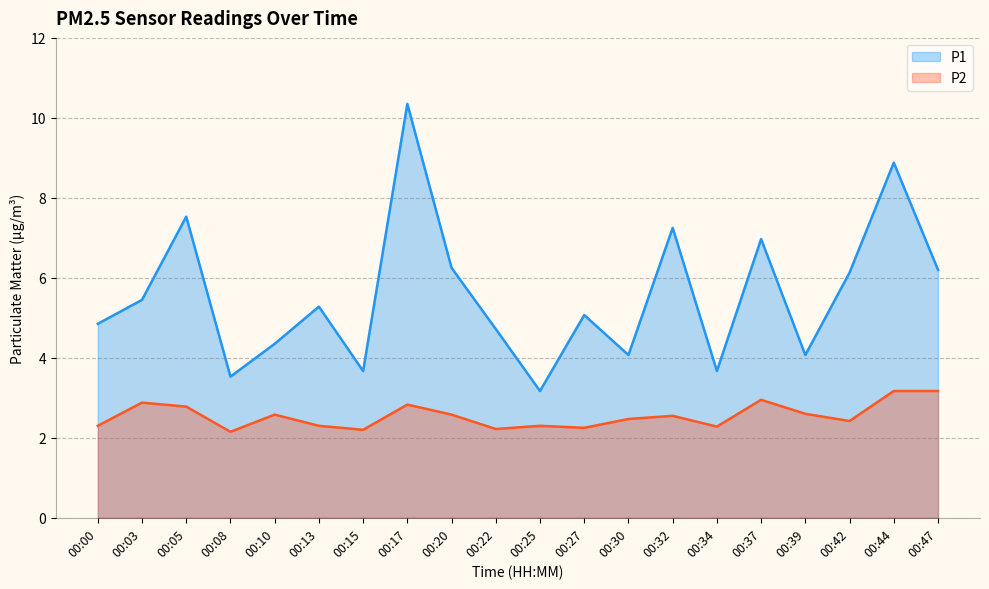

Reading right to left, transcribe all the data shown in this chart.

P1: 6.2	8.9	6.1	4.1	7.0	3.7	7.2	4.1	5.1	3.2	4.7	6.2	10.3	3.7	5.3	4.3	3.5	7.5	5.5	4.8
P2: 3.2	3.2	2.4	2.6	3.0	2.3	2.5	2.5	2.2	2.3	2.2	2.6	2.8	2.2	2.3	2.6	2.1	2.8	2.9	2.3